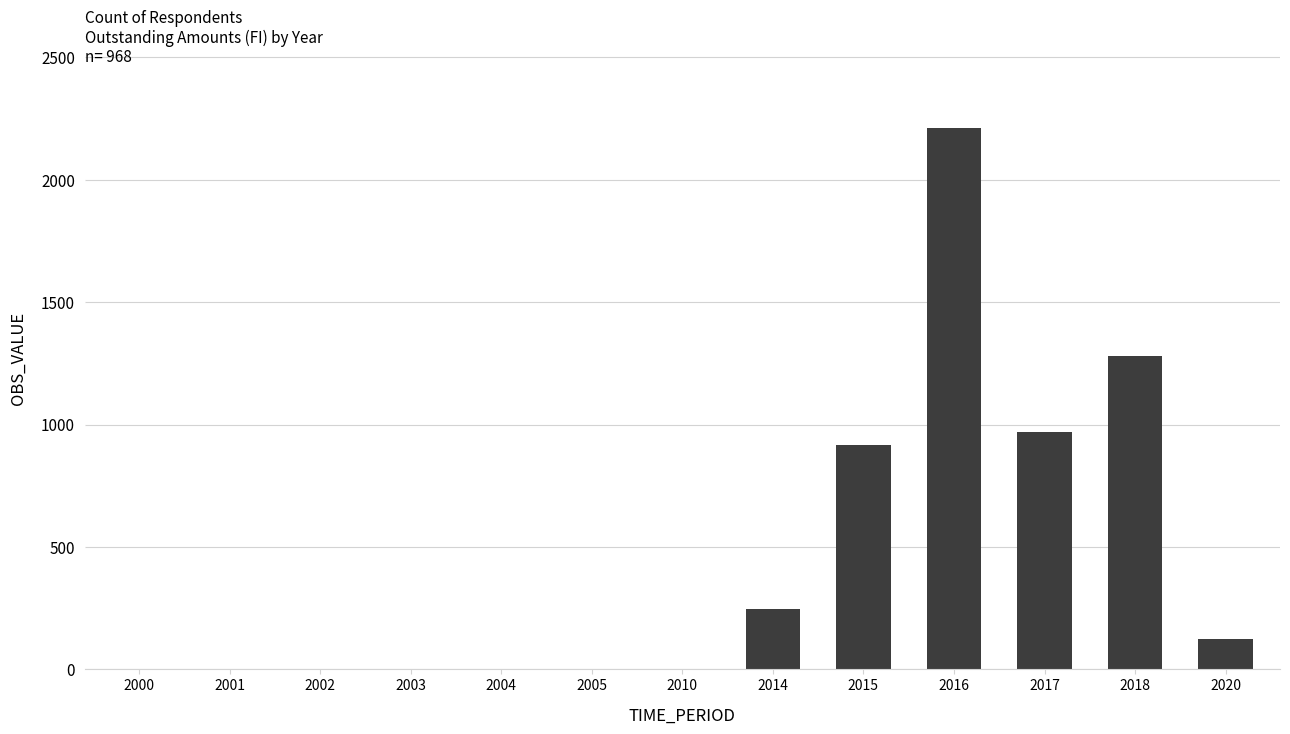

What is the average value?

443